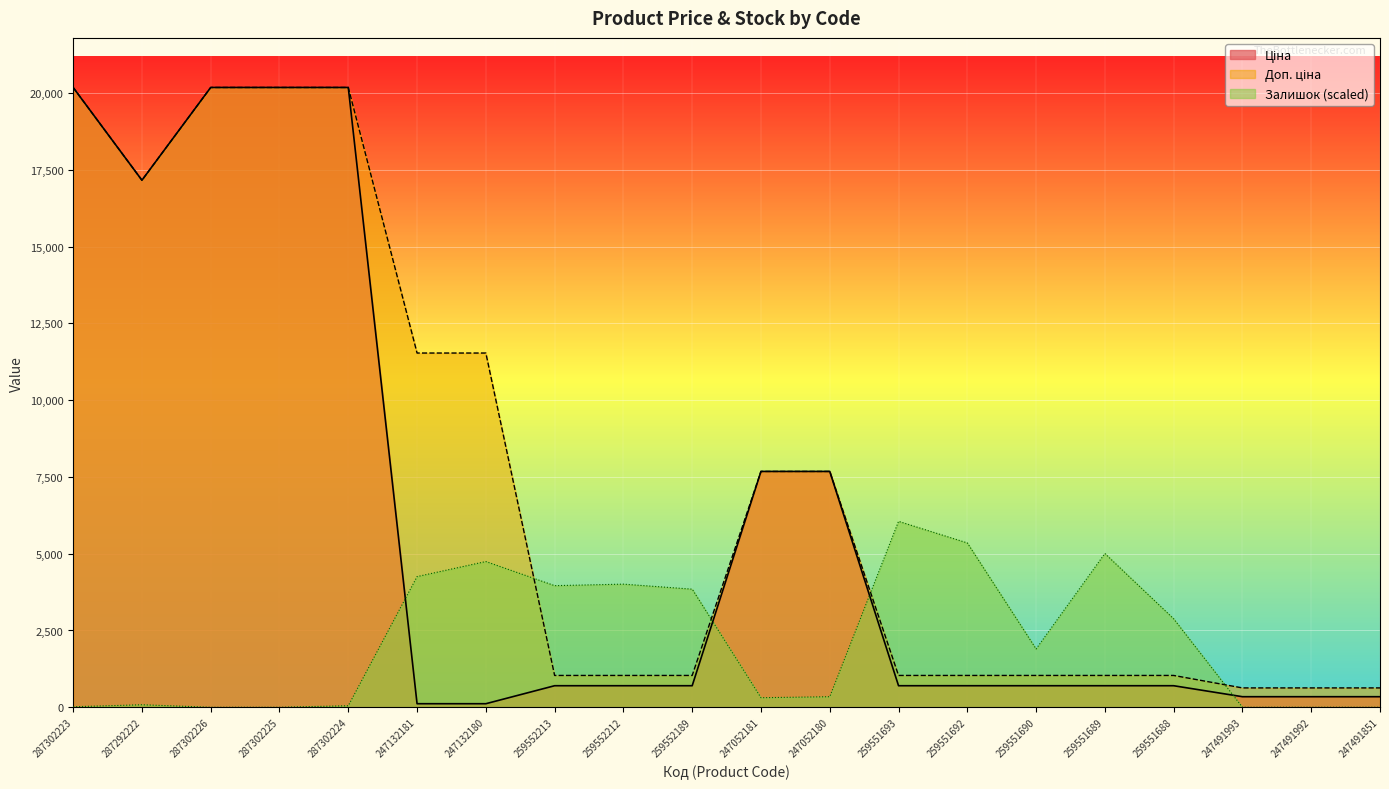

True or false: Ціна and Доп. ціна cross at least once.

False